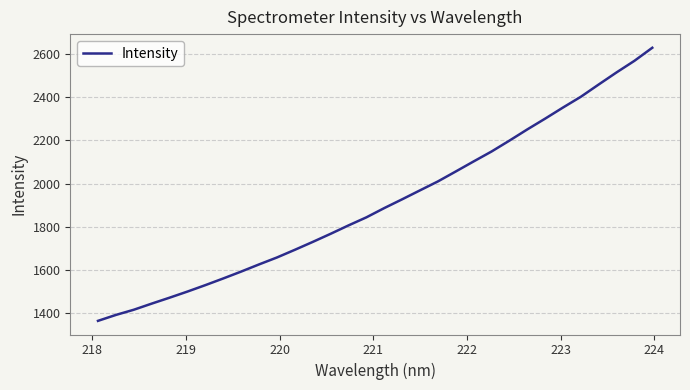

What is the greatest value displayed?

2629.0